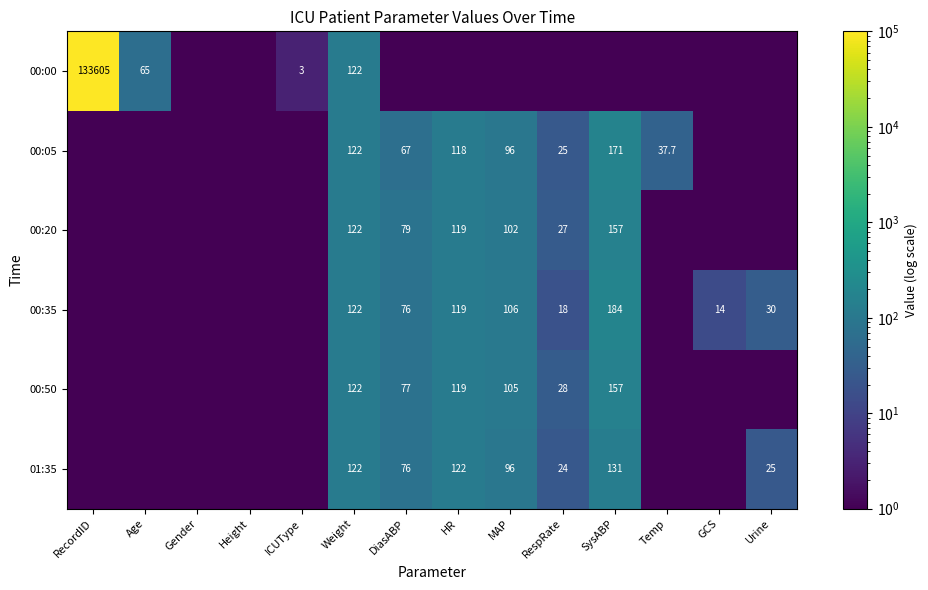

The value of 00:50 at MAP is 105.0. True or false?

True